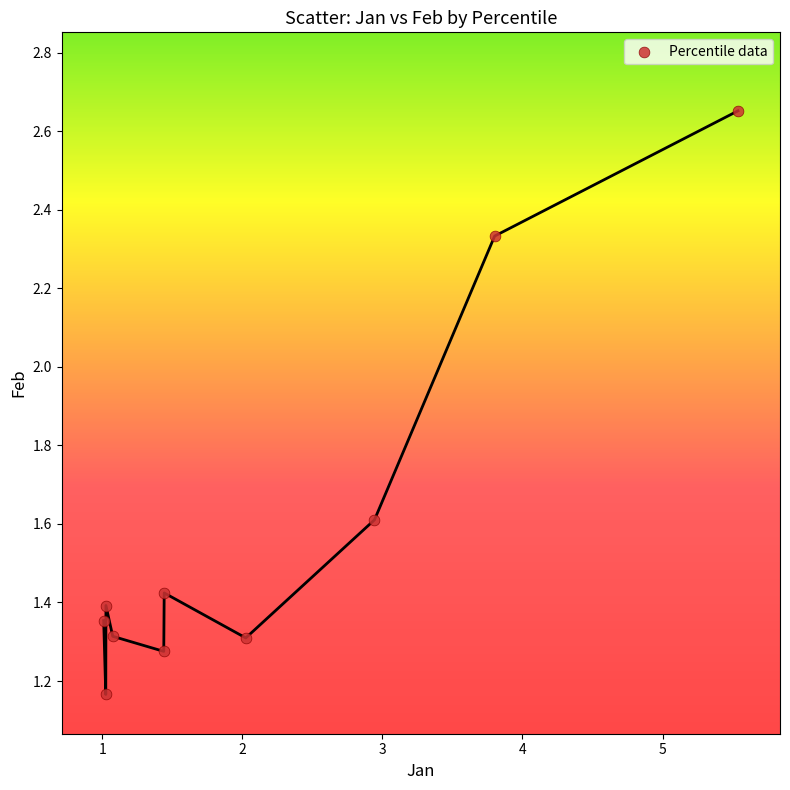

What is the range of Y values (max minus min)?

1.5